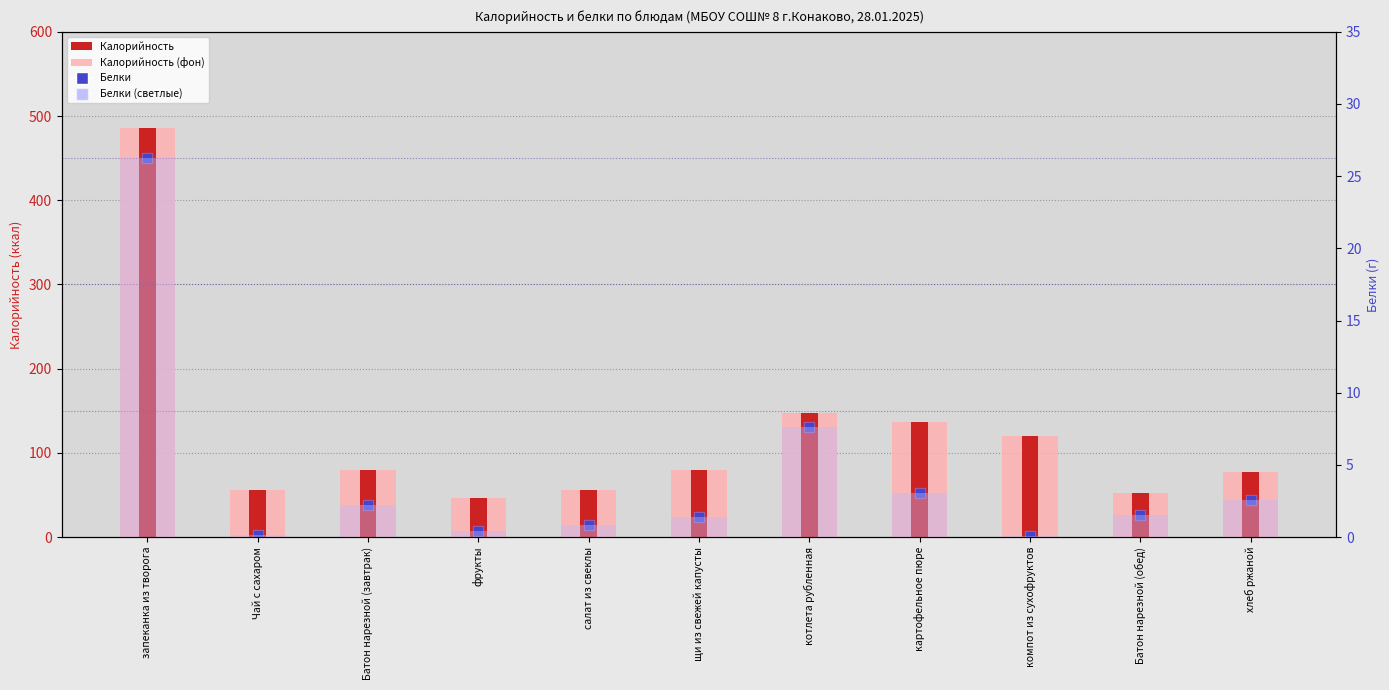

At how many categories does at least one series exceed 461?

1